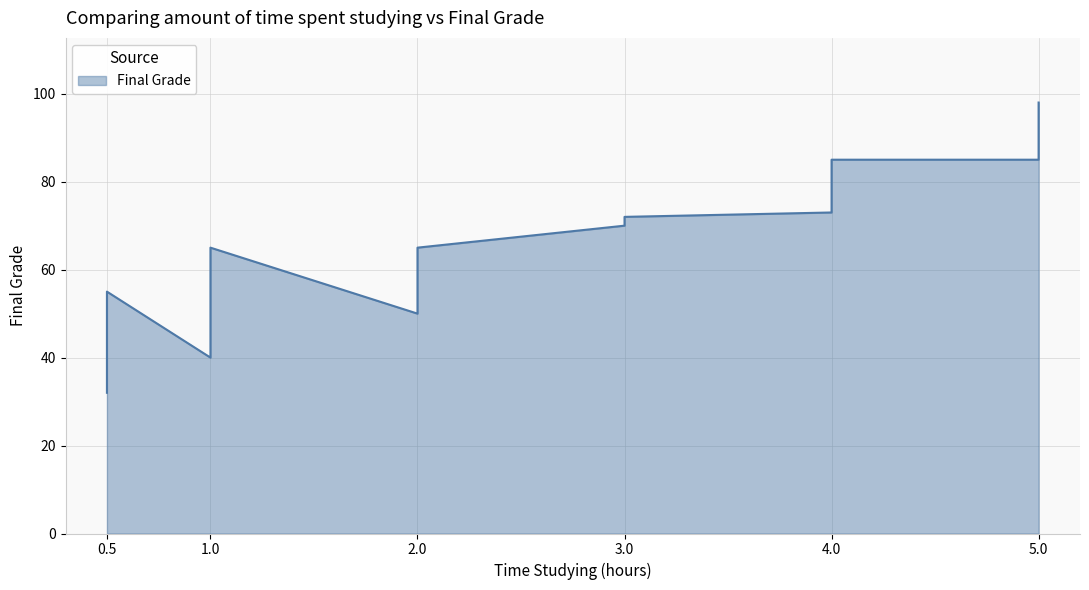

What is the sum of all values?

790